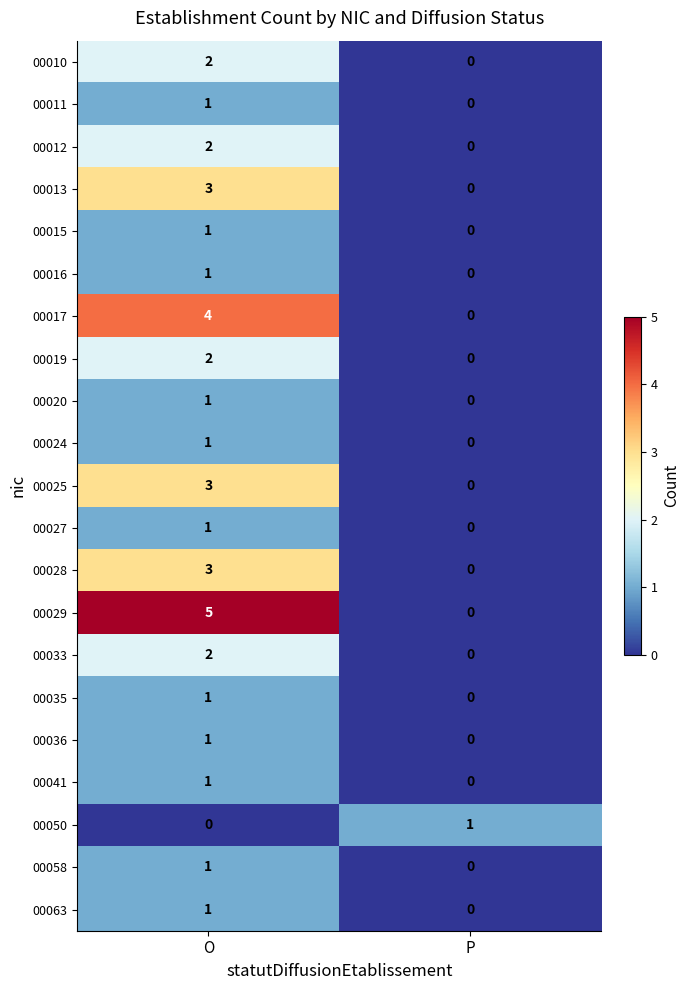

What is the greatest value displayed?

5